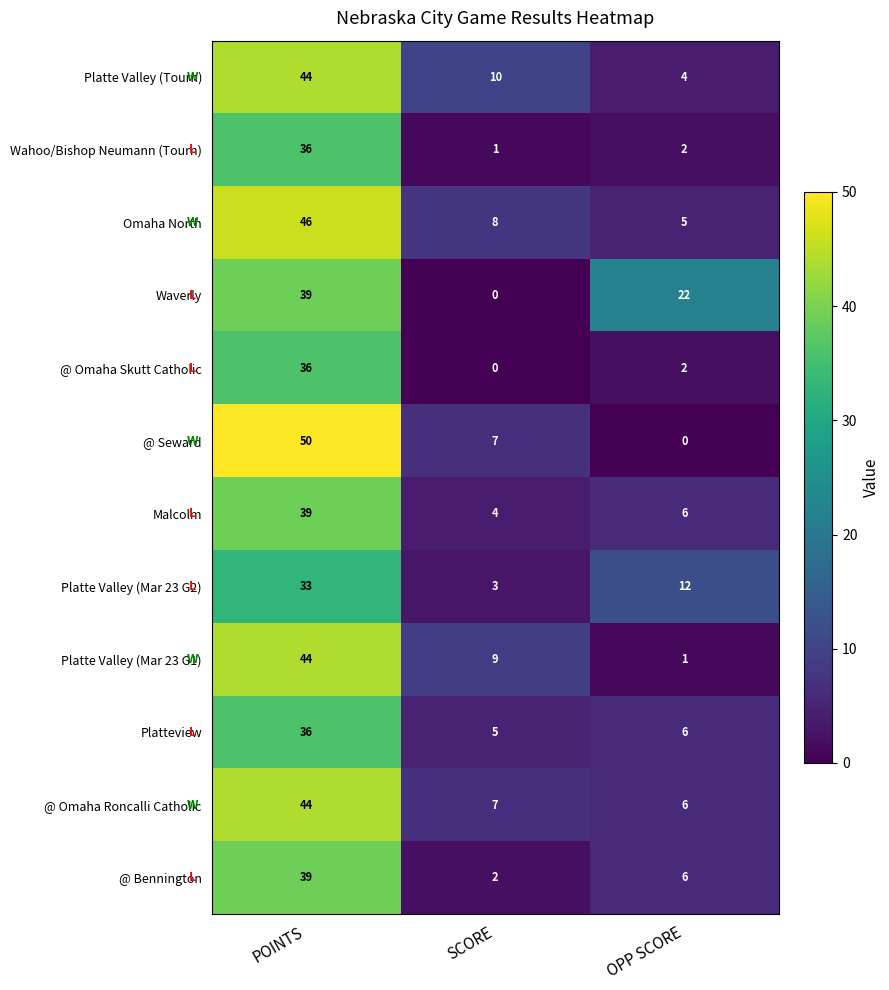

The Waverly series shows 22 at OPP SCORE. True or false?

True